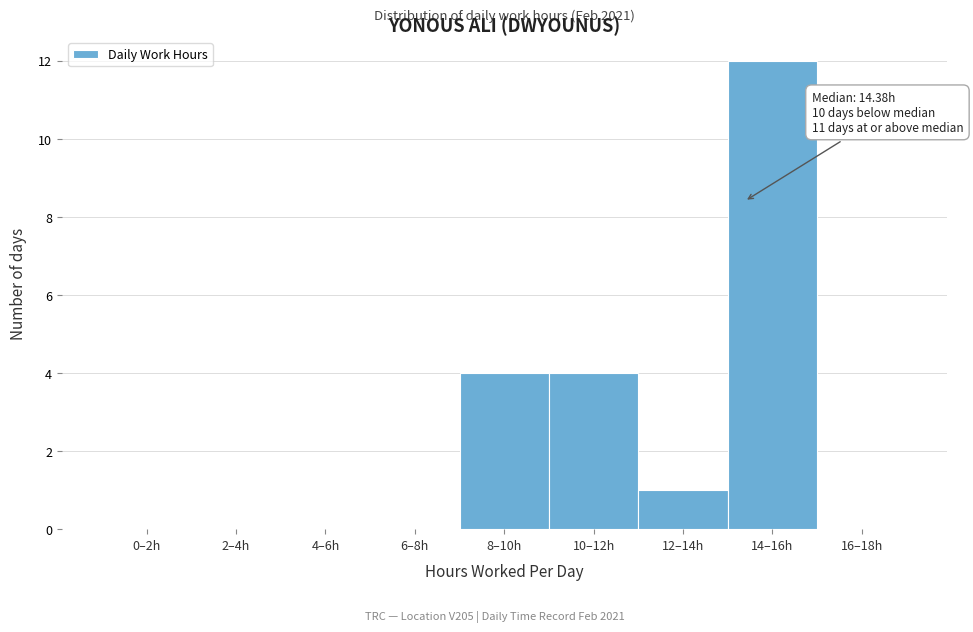

Reading right to left, list all the values displayed in this chart.

16–18h=0	14–16h=12	12–14h=1	10–12h=4	8–10h=4	6–8h=0	4–6h=0	2–4h=0	0–2h=0